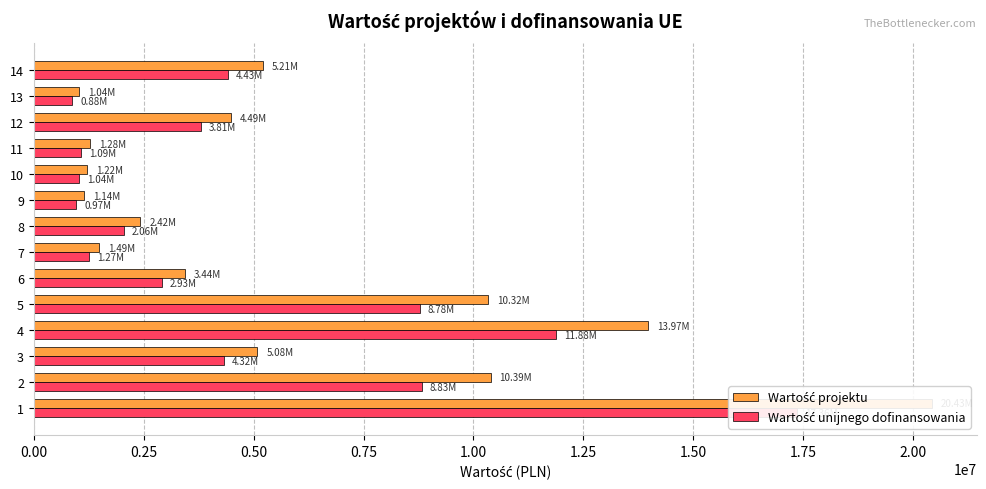

Is the value of Wartość unijnego dofinansowania at 4 greater than the value of Wartość projektu at 3?

Yes